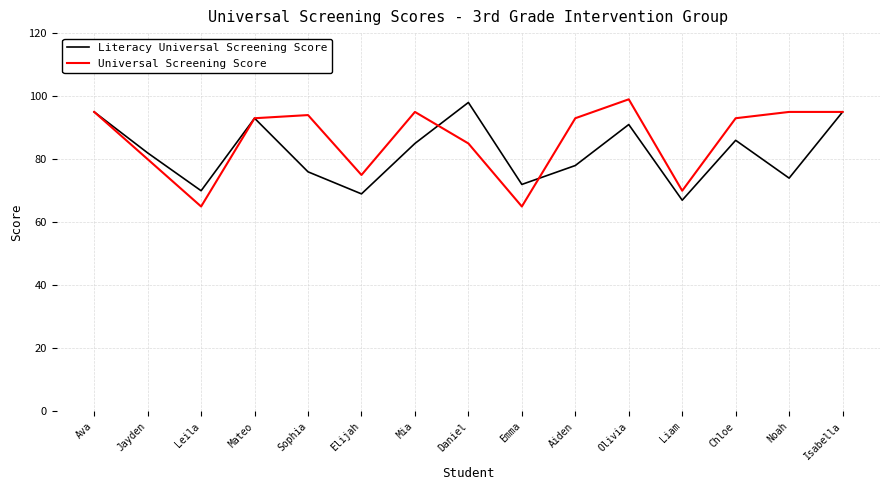

Rank the series by their average value, from highest to lowest.

Universal Screening Score, Literacy Universal Screening Score